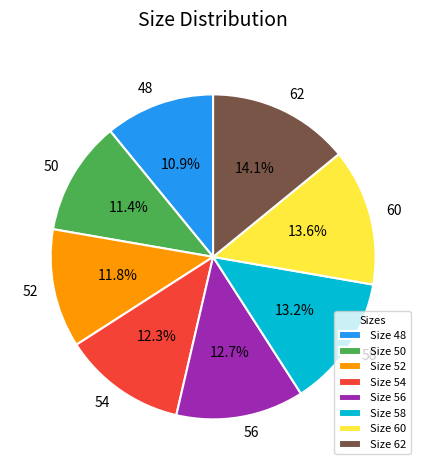

Count the number of slices in the pie.

8